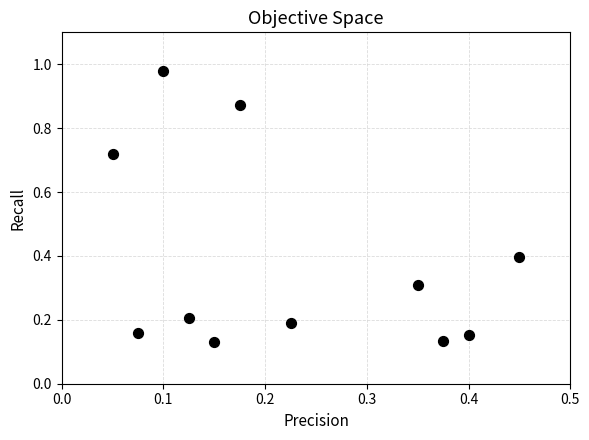

What is the range of X values (max minus min)?

0.4